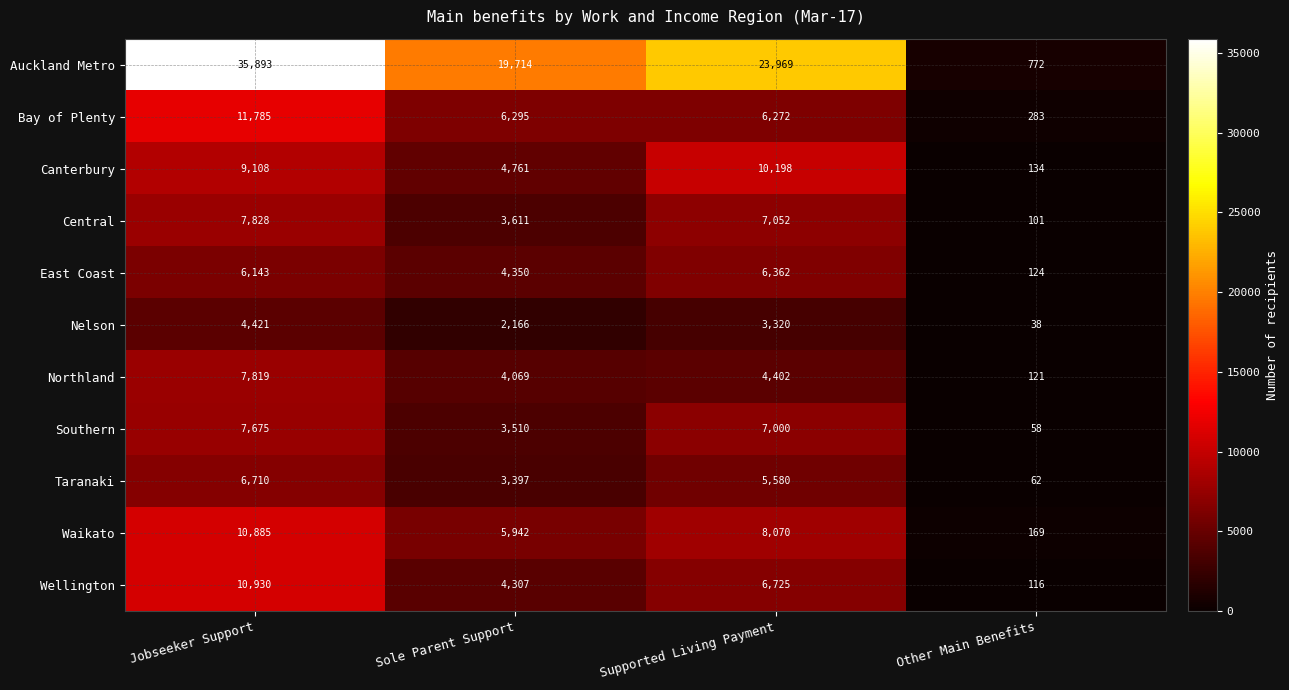

At which category is the sum across all series the highest?

Jobseeker Support